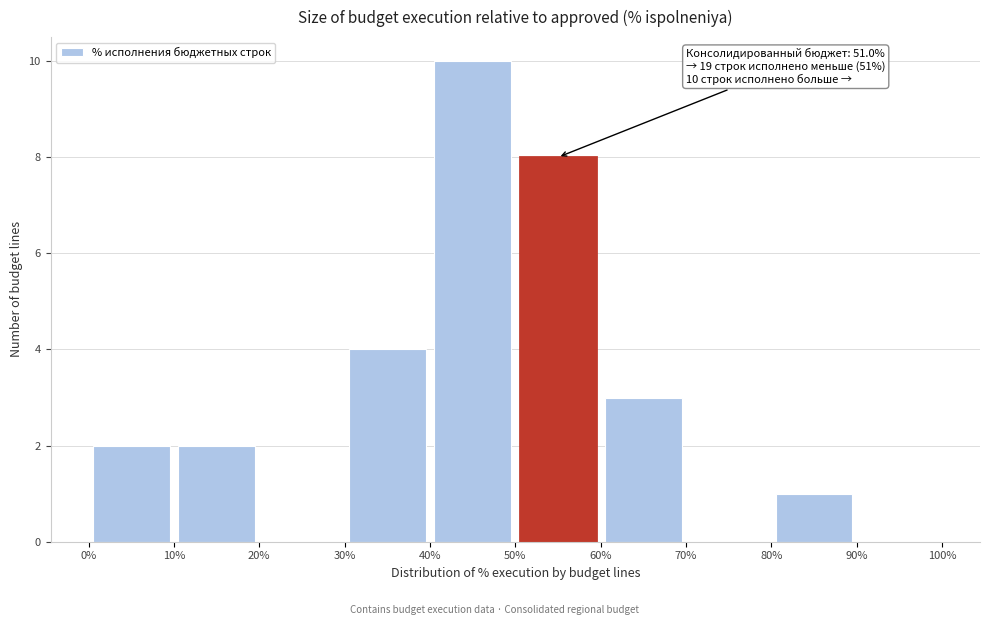

Over which range of the x-axis is the bar tallest?

40% to 50%